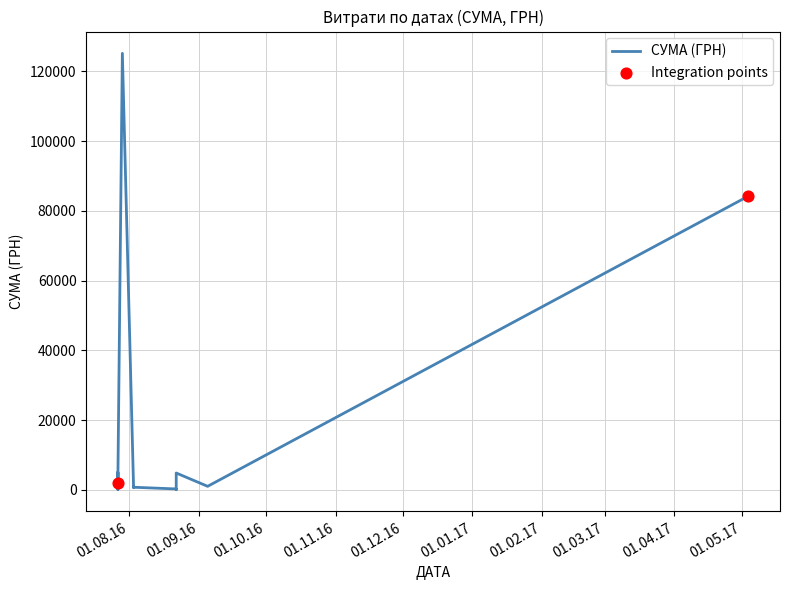

Which has a higher value, 22.08.2016 or 03.08.2016?

03.08.2016